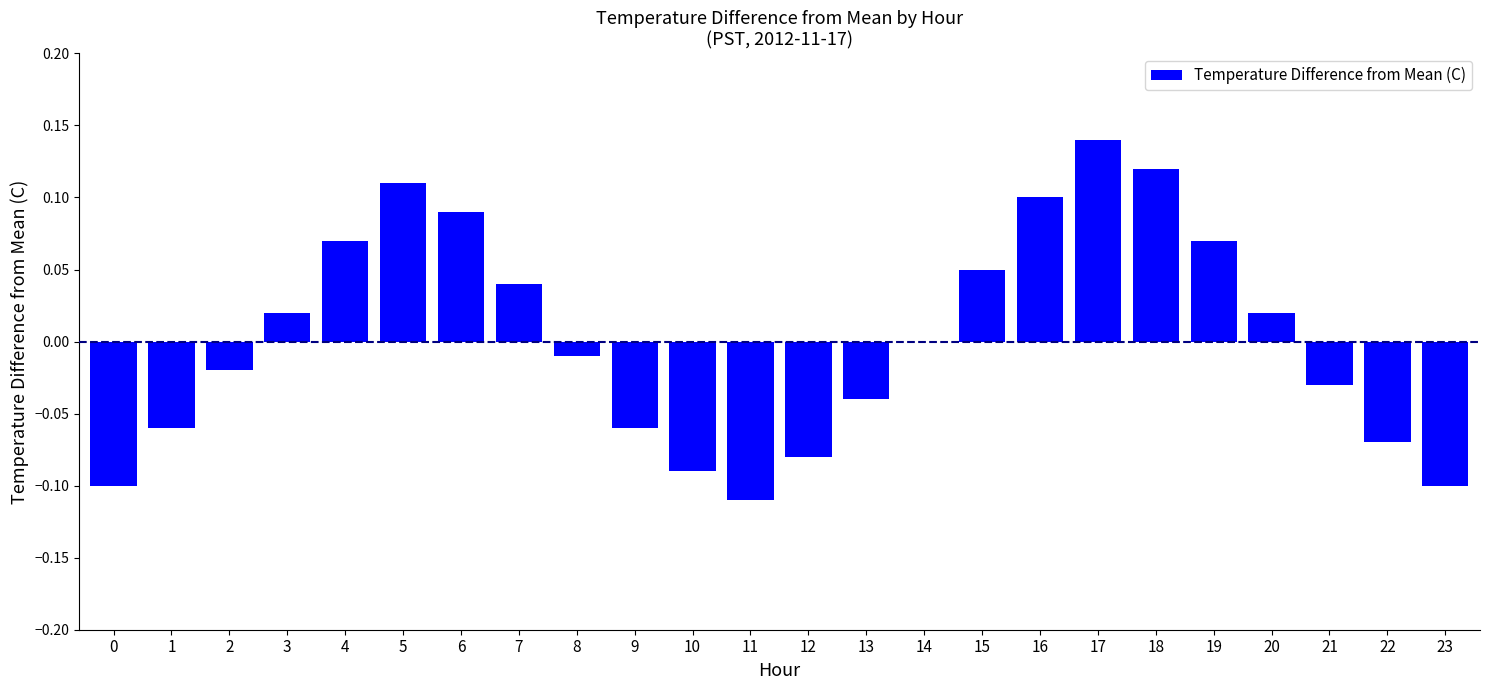

Which has a higher value, 7 or 20?

7